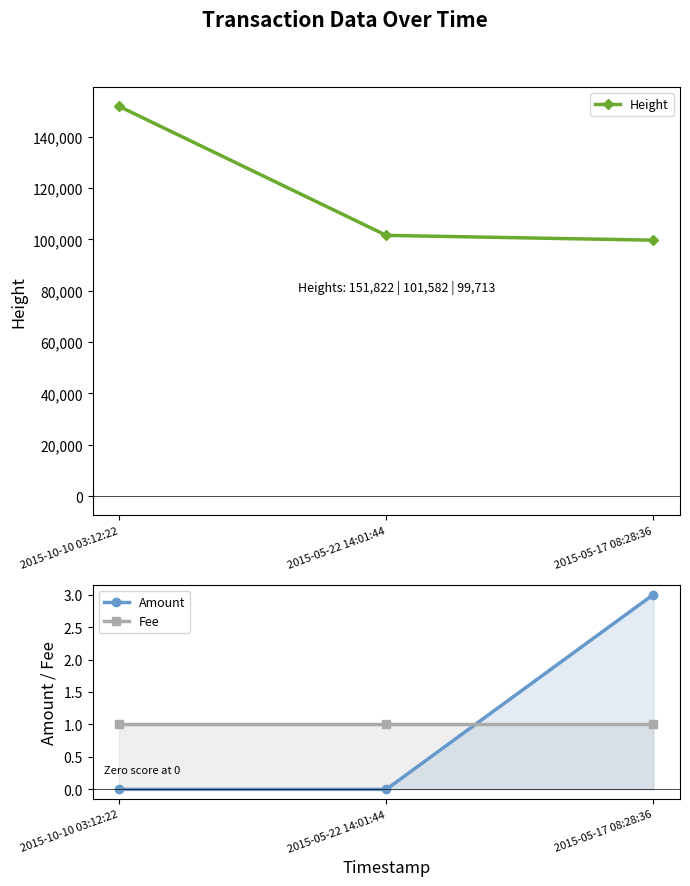

Which series changed the most between 2015-10-10 03:12:22 and 2015-05-22 14:01:44?

Height